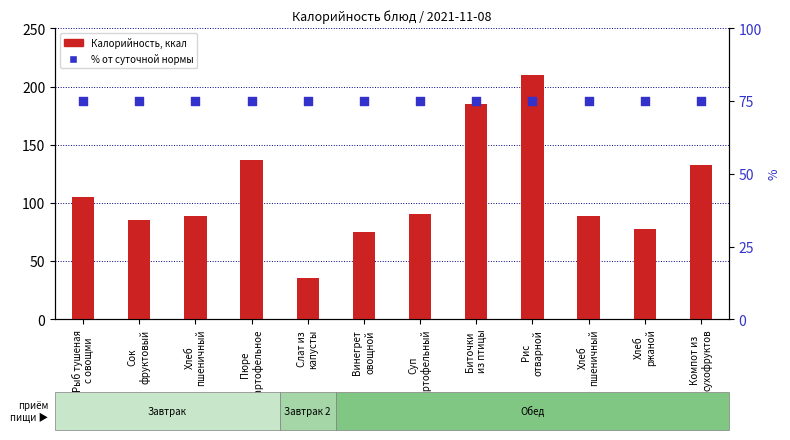

Which series reaches the maximum Y coordinate?

Калорийность